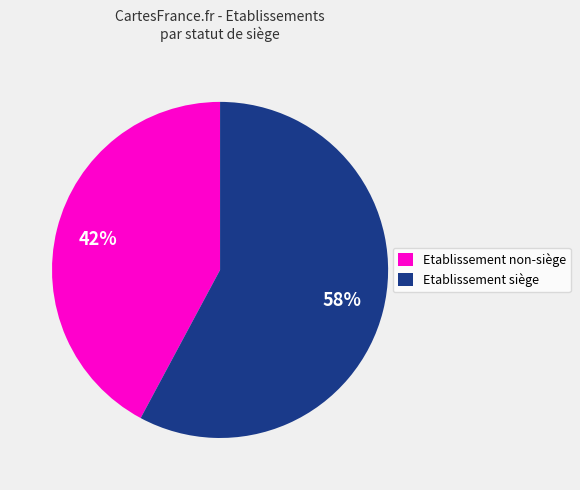

To the nearest percent, what is the average slice percentage?

50%